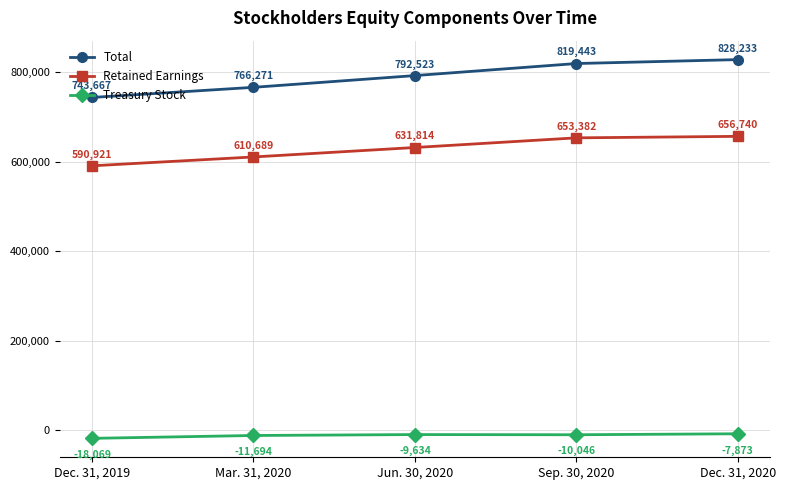

Read the Total value at Jun. 30, 2020, to the nearest 10.

792520